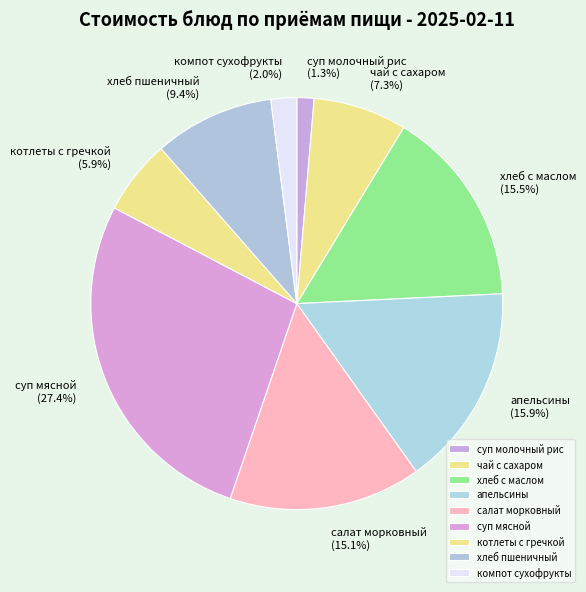

To the nearest percent, what is the difference between the largest and smallest slice percentages?

26%